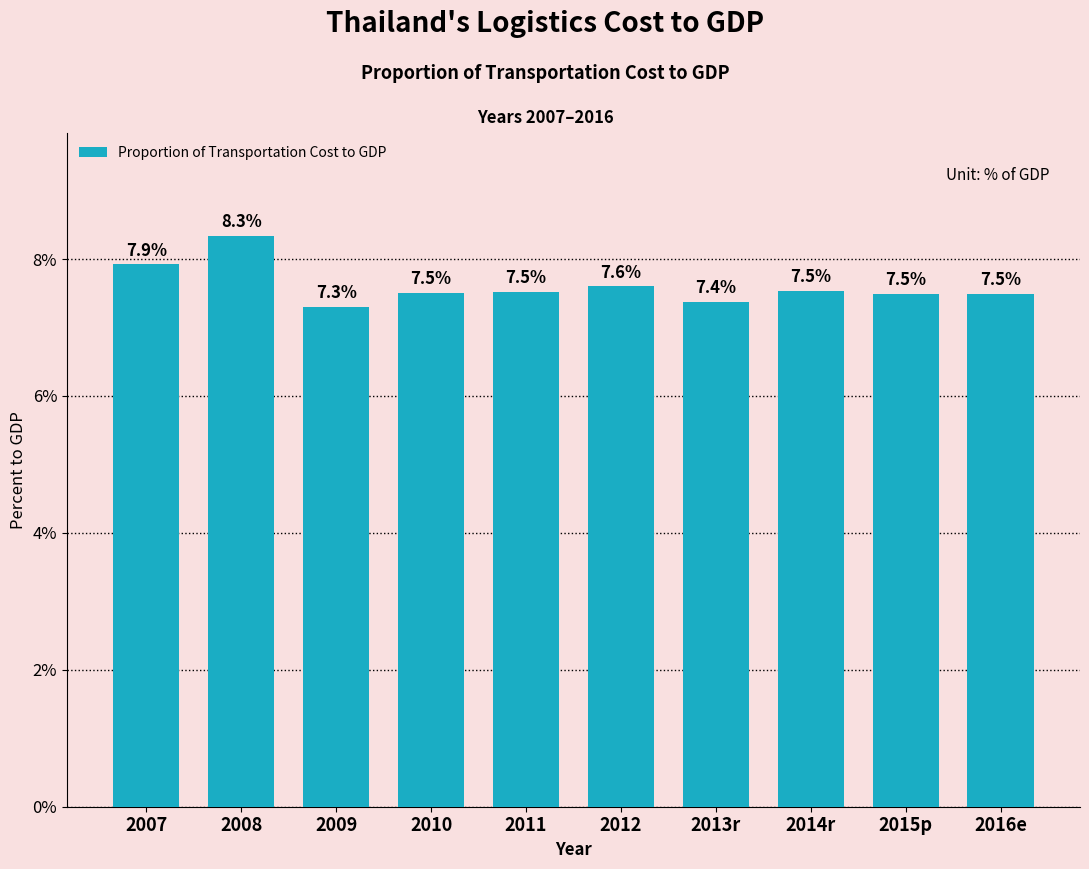

Reading left to right, extract all data points from this chart.

7.9	8.3	7.3	7.5	7.5	7.6	7.4	7.5	7.5	7.5